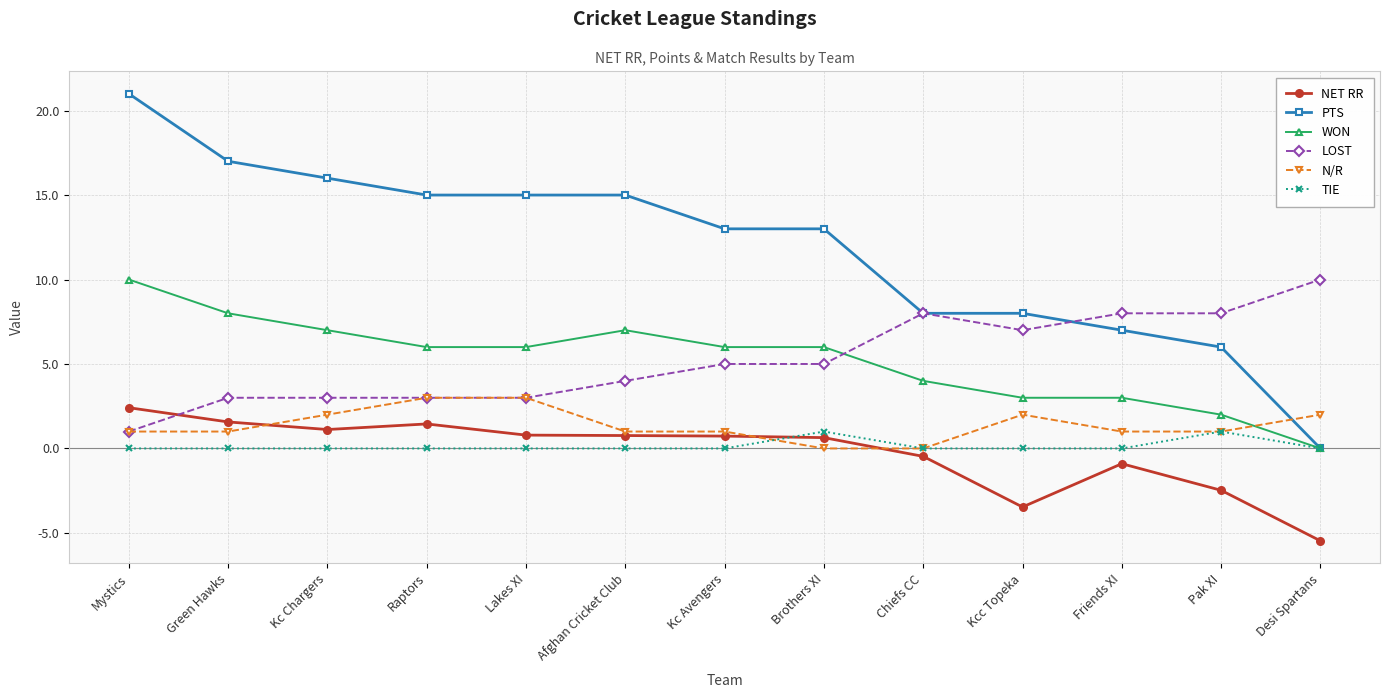

Is this an area chart (filled region under the line)?

No